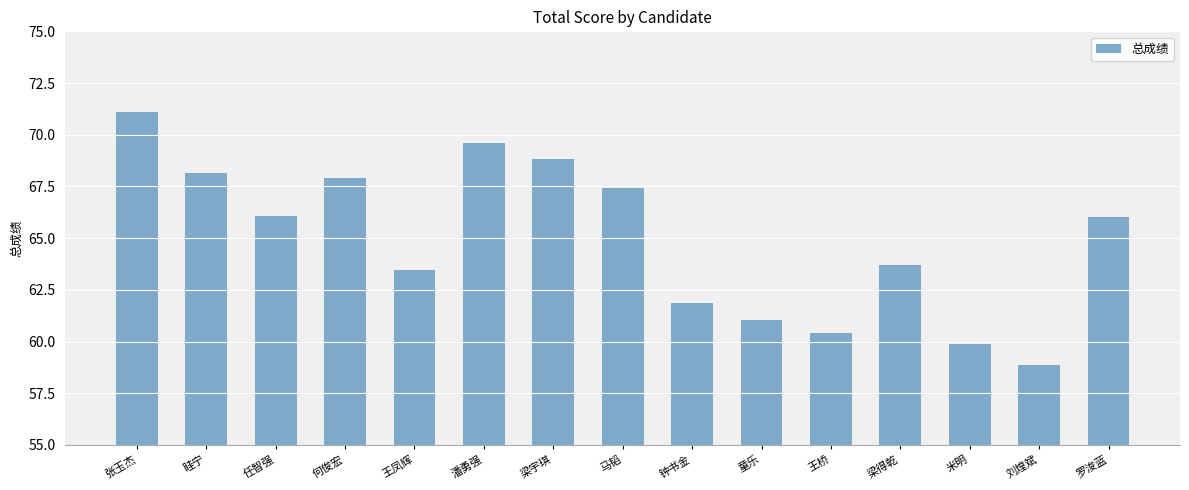

What is the average value?

65.0